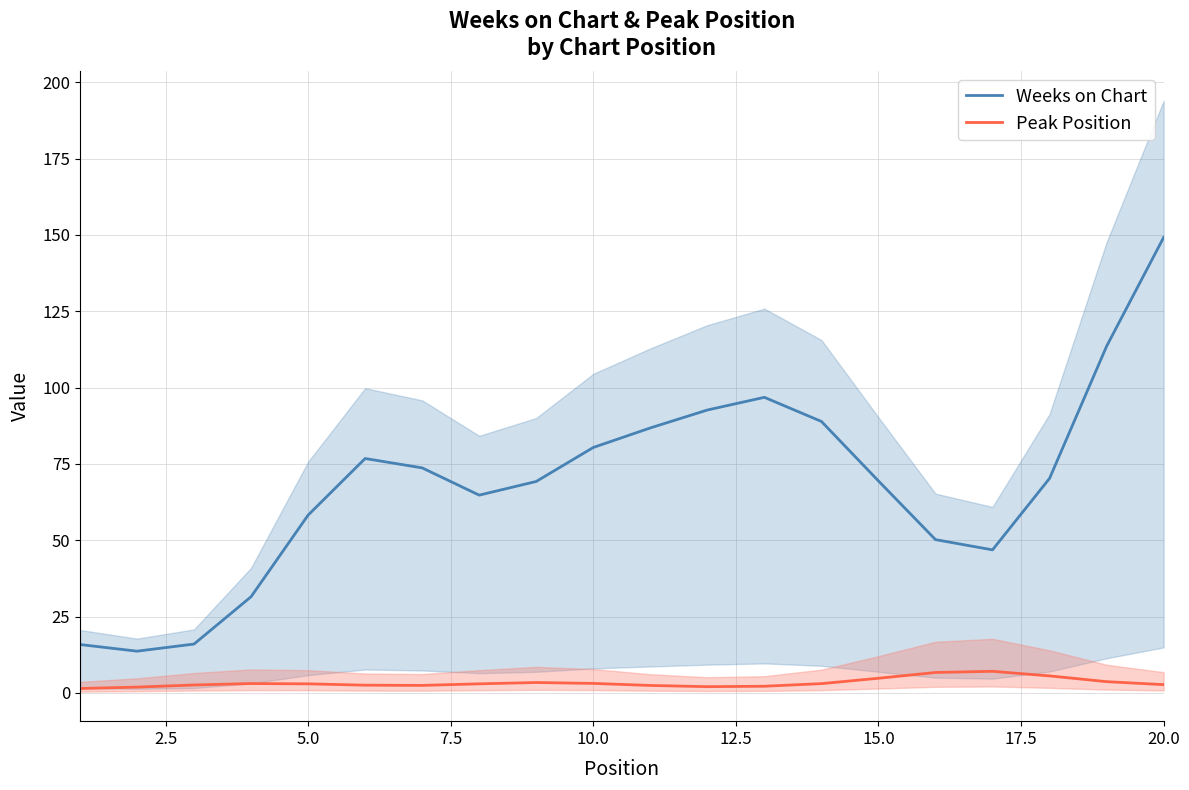

What is the difference between the maximum and minimum values in the Weeks on Chart series?

135.5